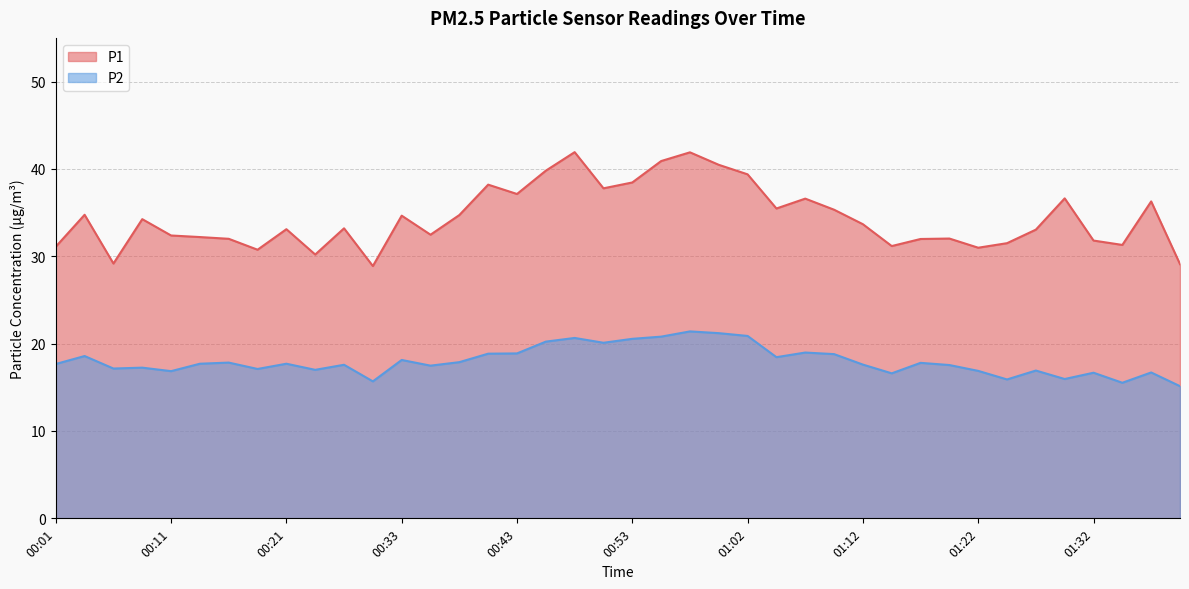

What is the difference between the highest and lowest values at 01:02?

18.5